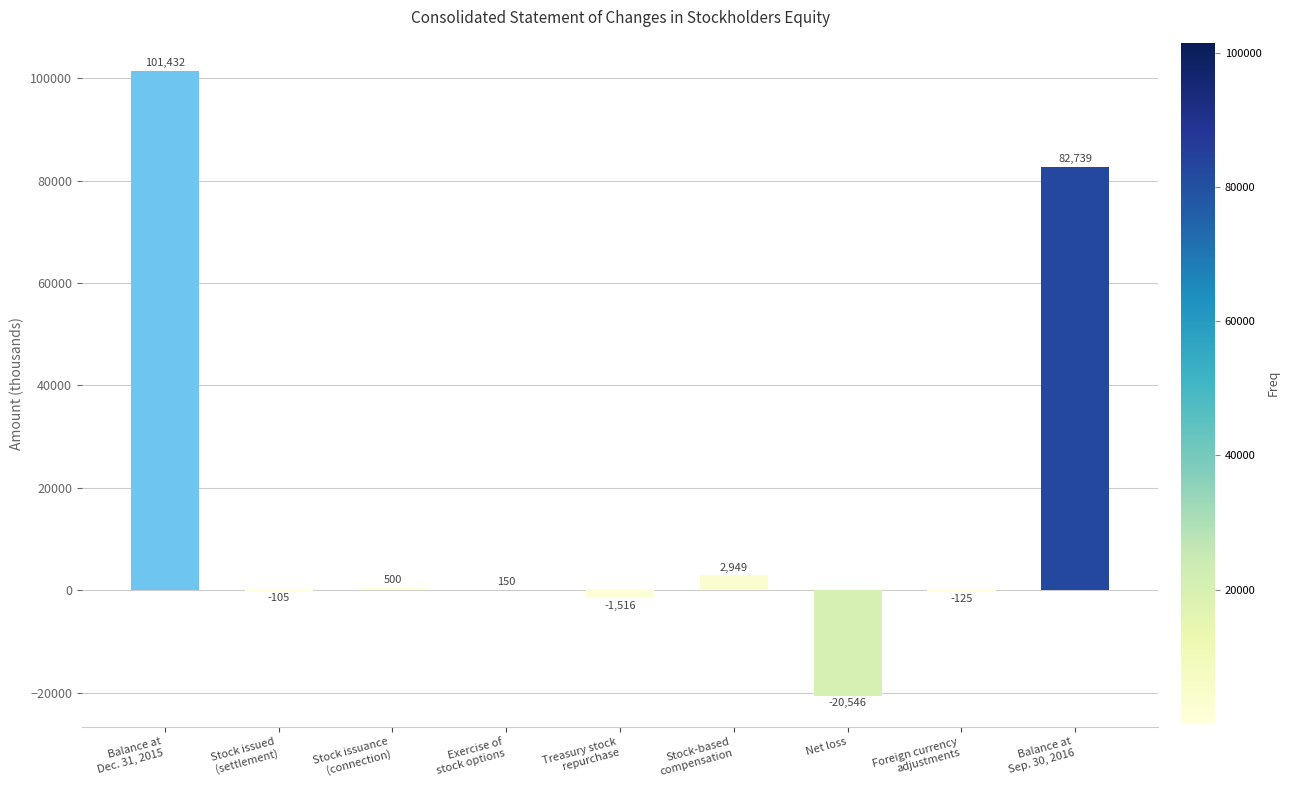

What is the average value?

18386